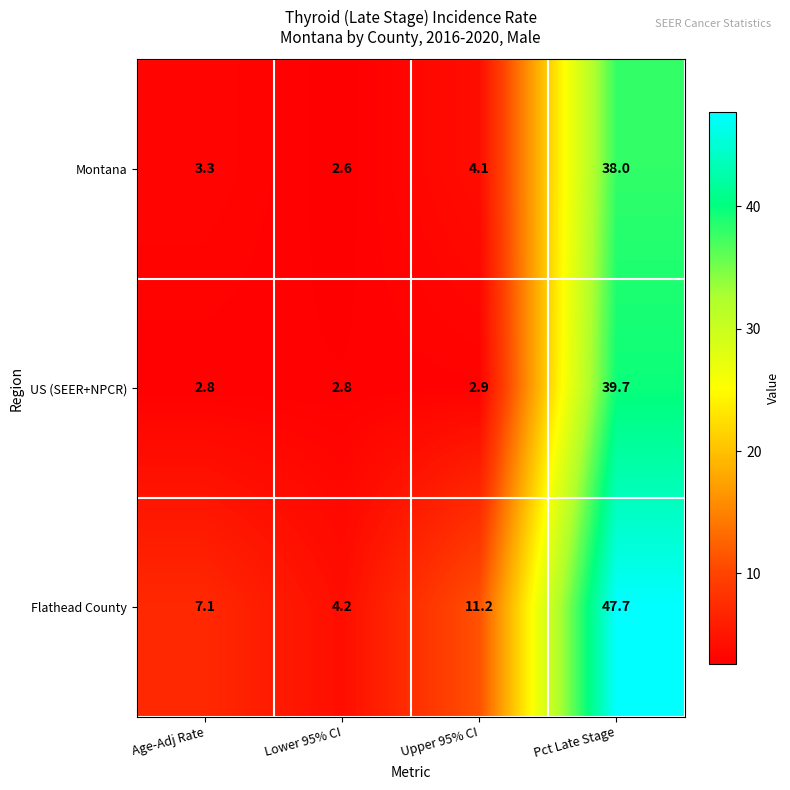

List the series in order of their peak value, lowest first.

Montana, US (SEER+NPCR), Flathead County